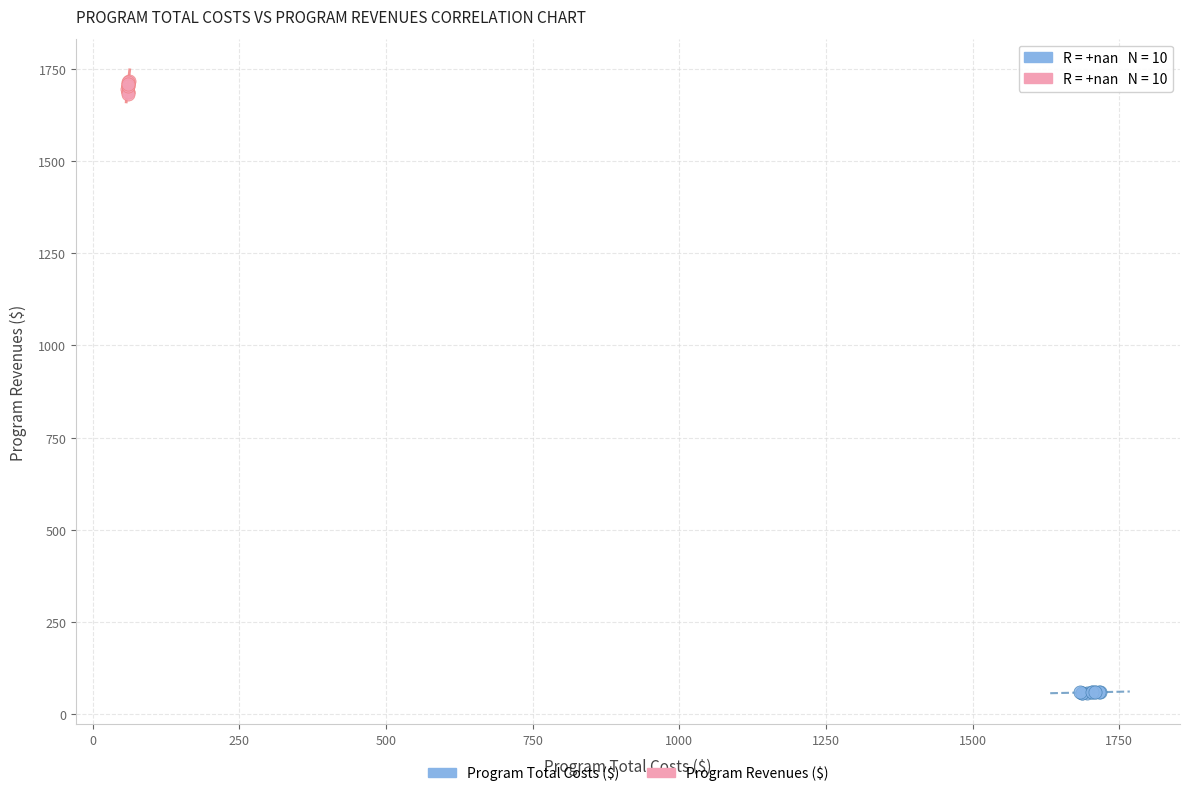

Which series reaches the minimum Y coordinate?

Program Total Costs ($)